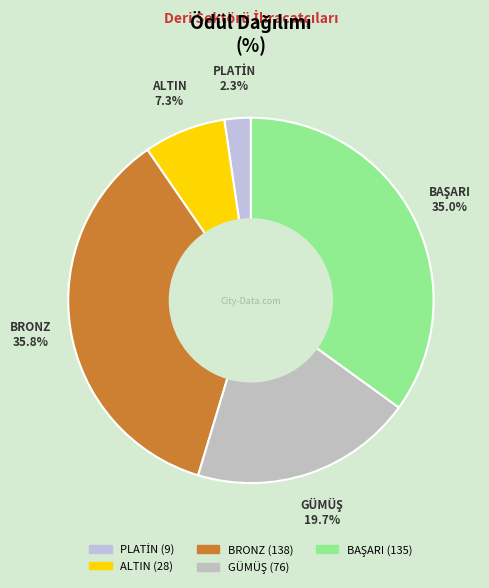

True or false: PLATİN accounts for 2% of the total.

True